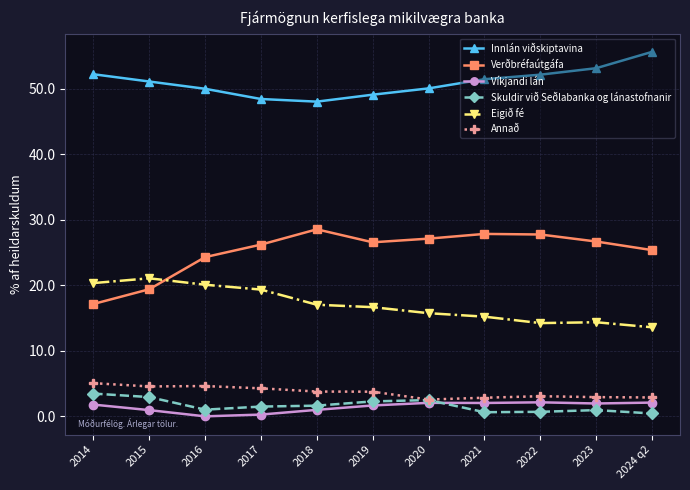

What is the value of the Skuldir við Seðlabanka og lánastofnanir point at the 8th from the left?

0.6